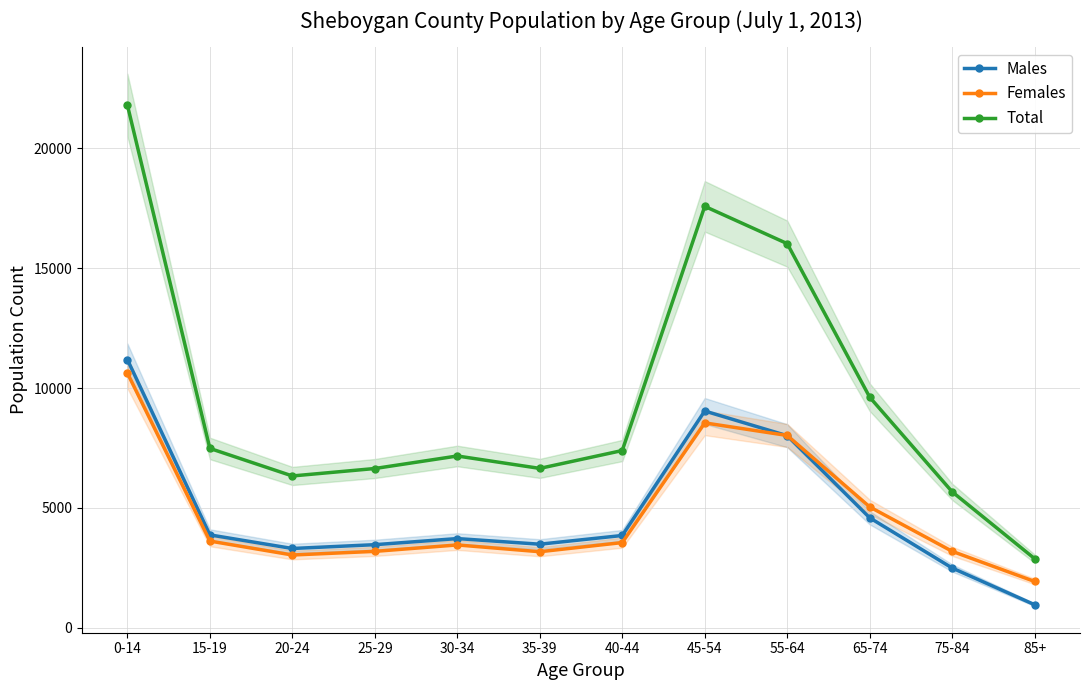

How many interior local valleys does the Males series have?

2